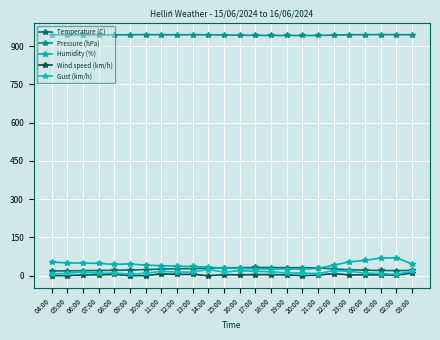

True or false: Wind speed (km/h) and Temperature (C) cross at least once.

False